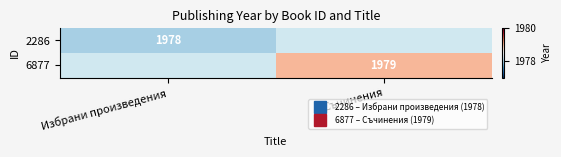

Rank the series at Избрани произведения from lowest to highest value.

2286, 6877